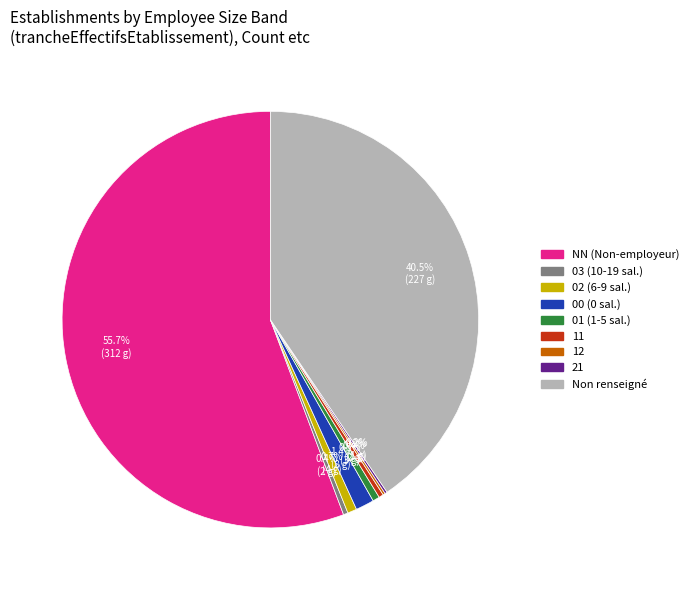

Does any single category account for the majority?

Yes